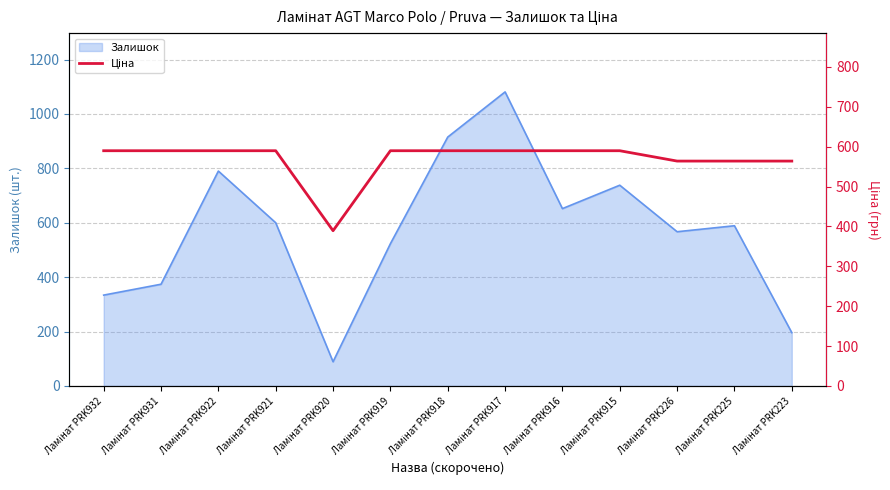

What is the maximum value for Залишок?

1081